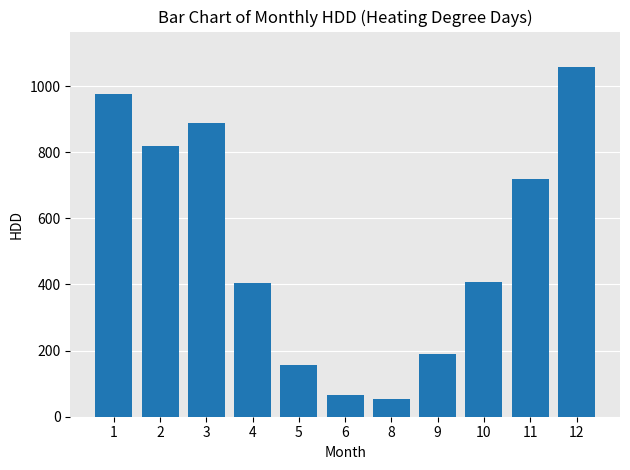

The chart shows a value of 213.6 at 10. True or false?

False